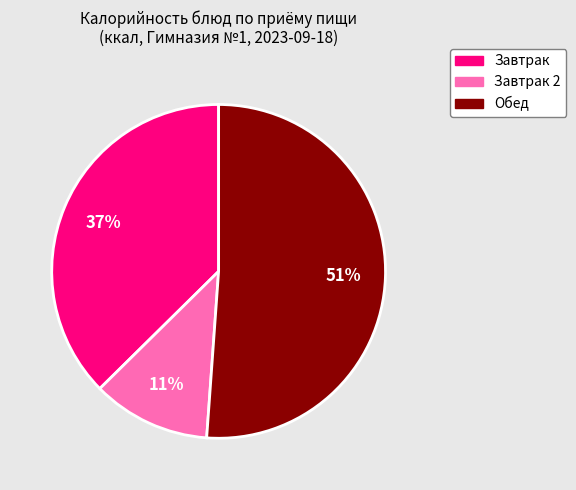

To the nearest percent, what is the difference between the largest and smallest slice percentages?

40%